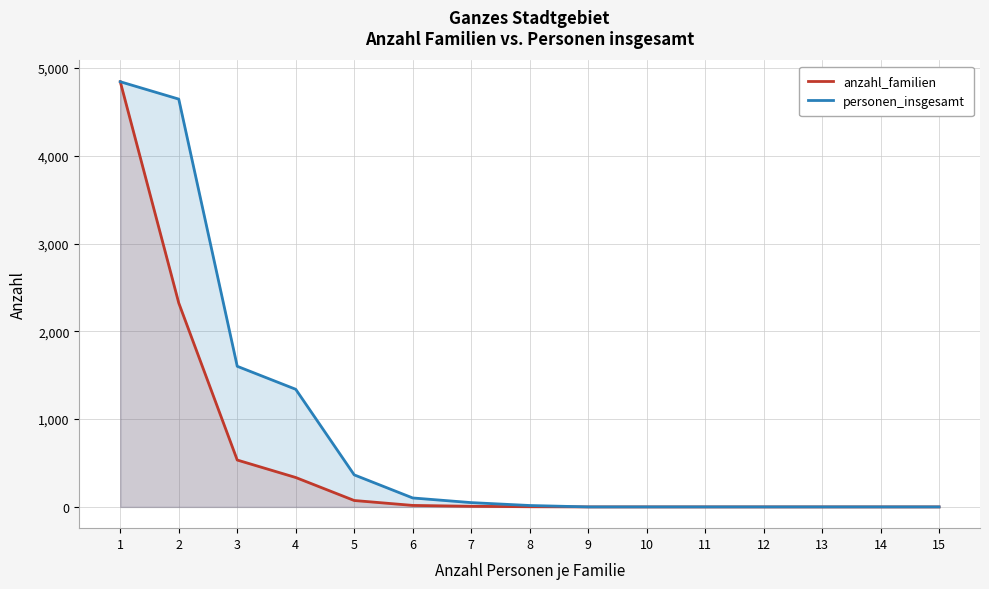

Where does the anzahl_familien series first go above 2?

1